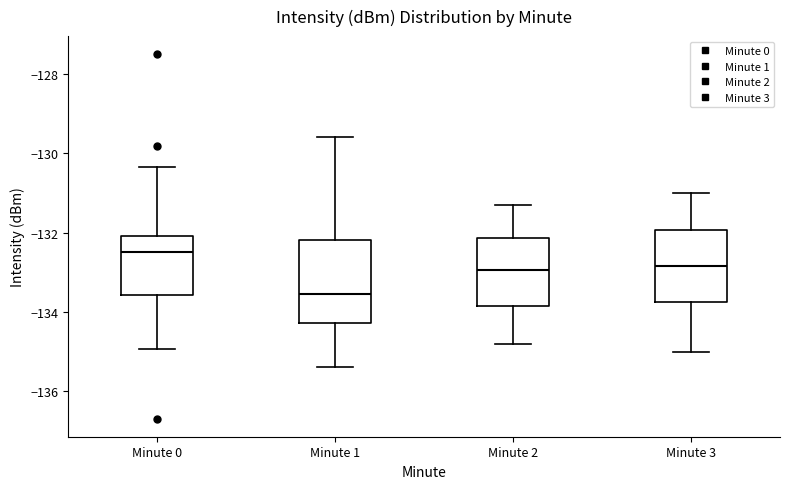

Which box's median line is the lowest?

Minute 1